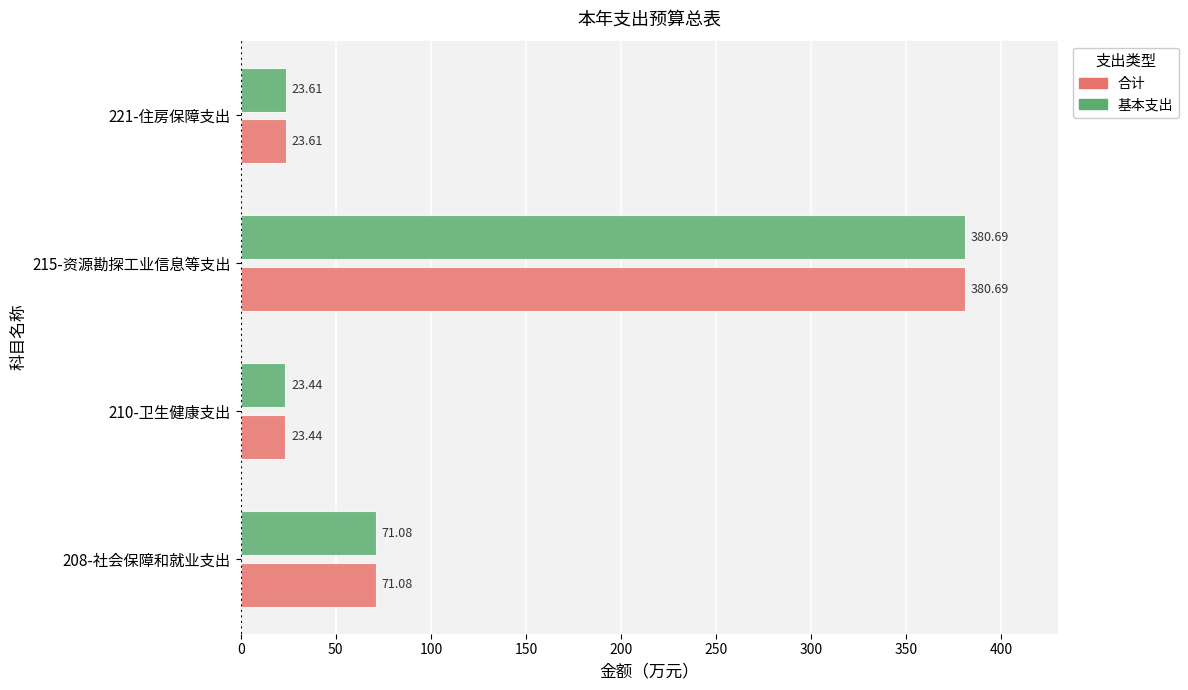

What is the difference between the 合计 values at 210-卫生健康支出 and 208-社会保障和就业支出?

47.6